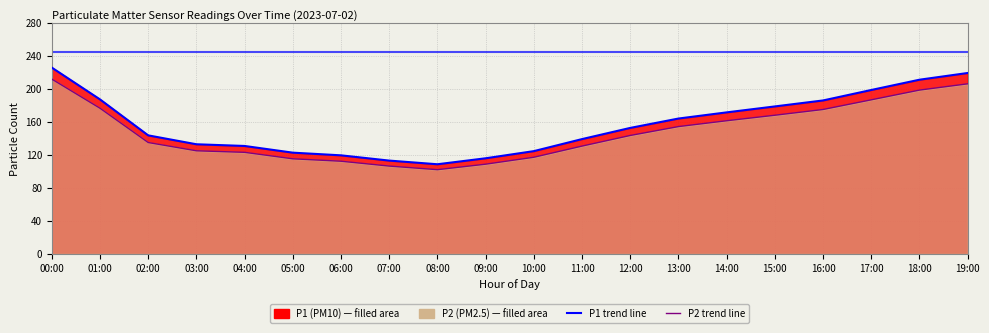

At how many categories does at least one series exceed 115?

18